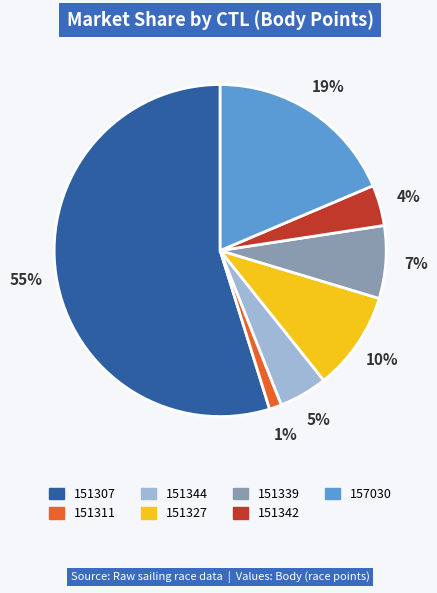

Combined, do 151342 and 151344 account for over 50%?

No